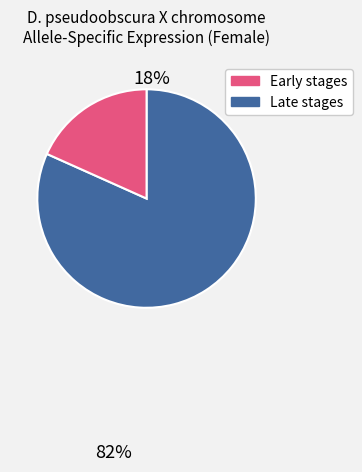

Is there any slice that represents more than half of the pie?

Yes